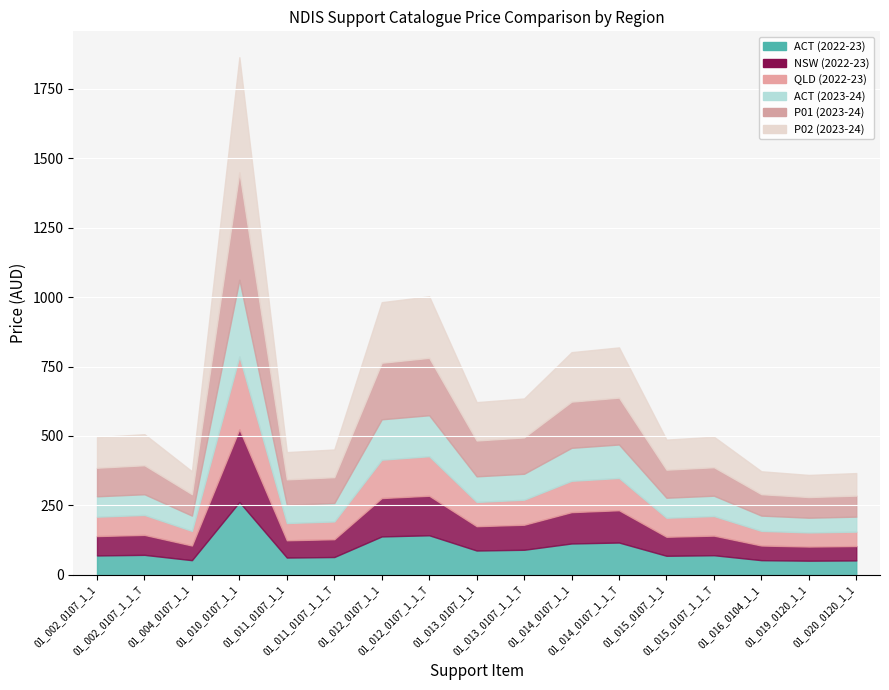

How many categories are shown in the chart?

17